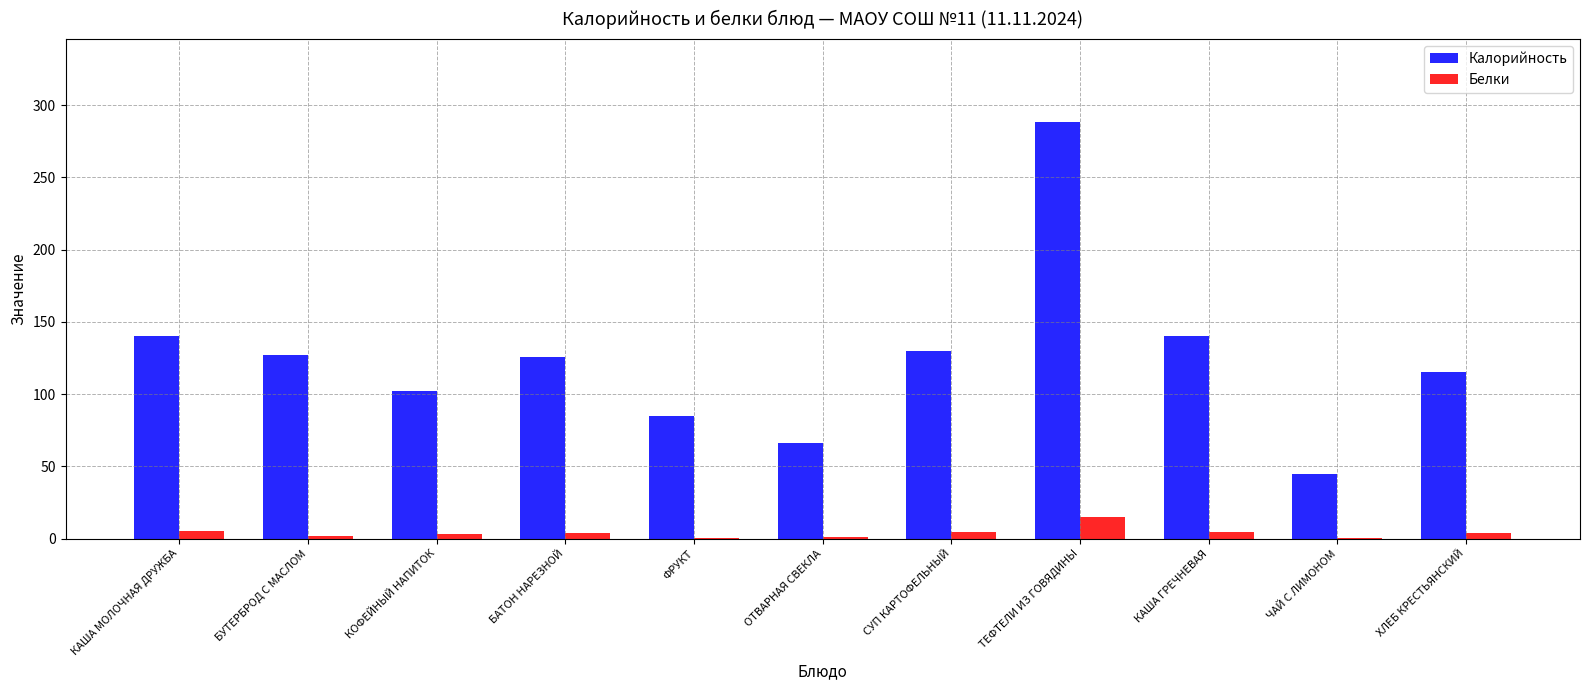

Are the bars grouped side by side (vs. stacked)?

Yes